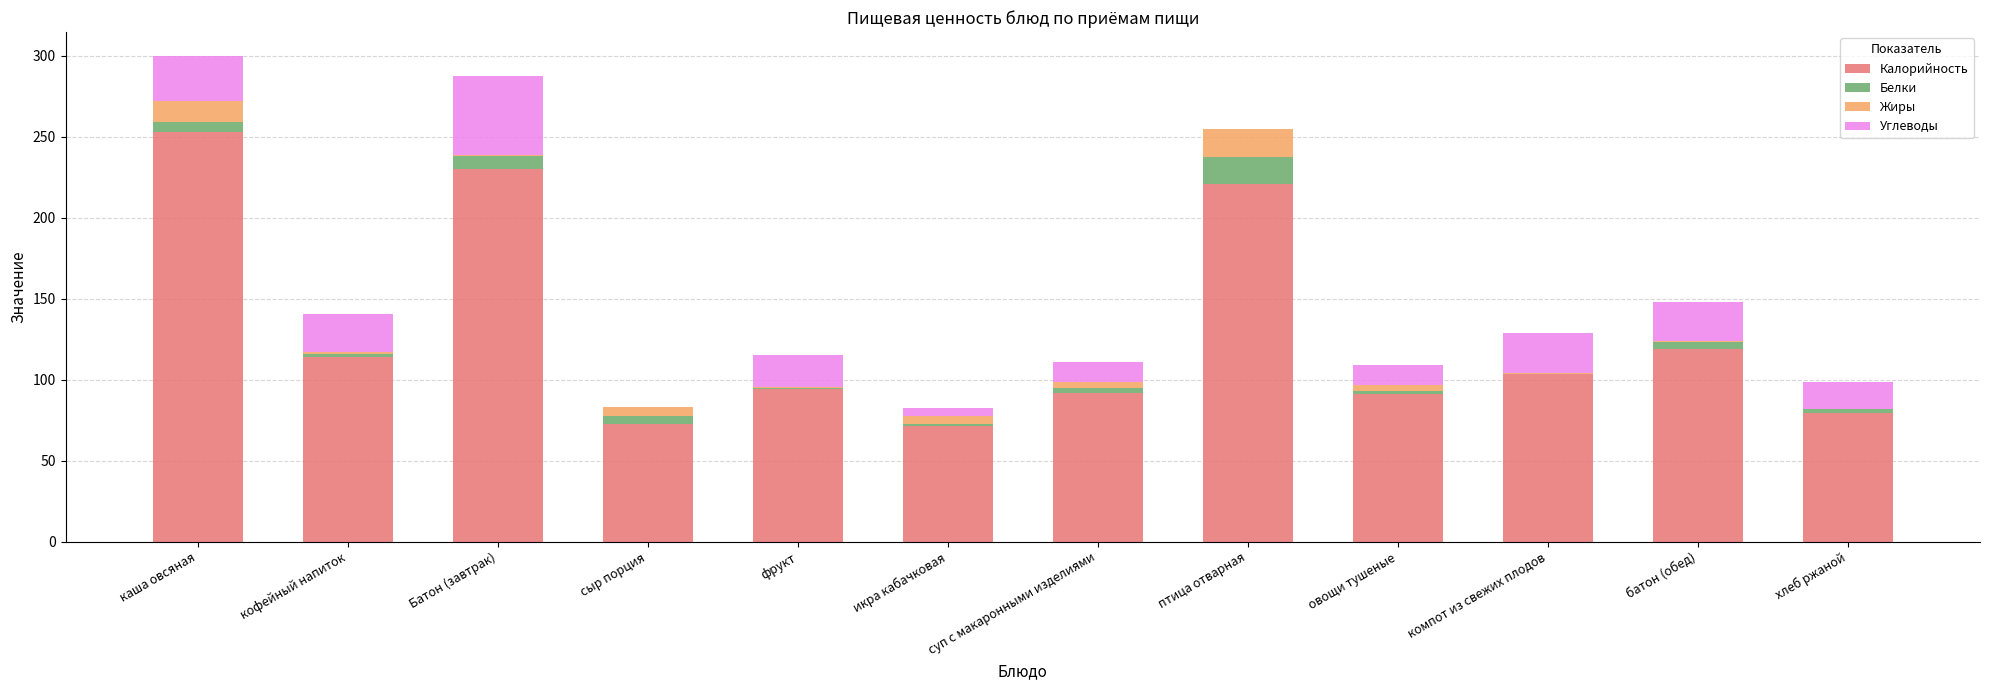

At which label does Калорийность reach its peak?

каша овсяная